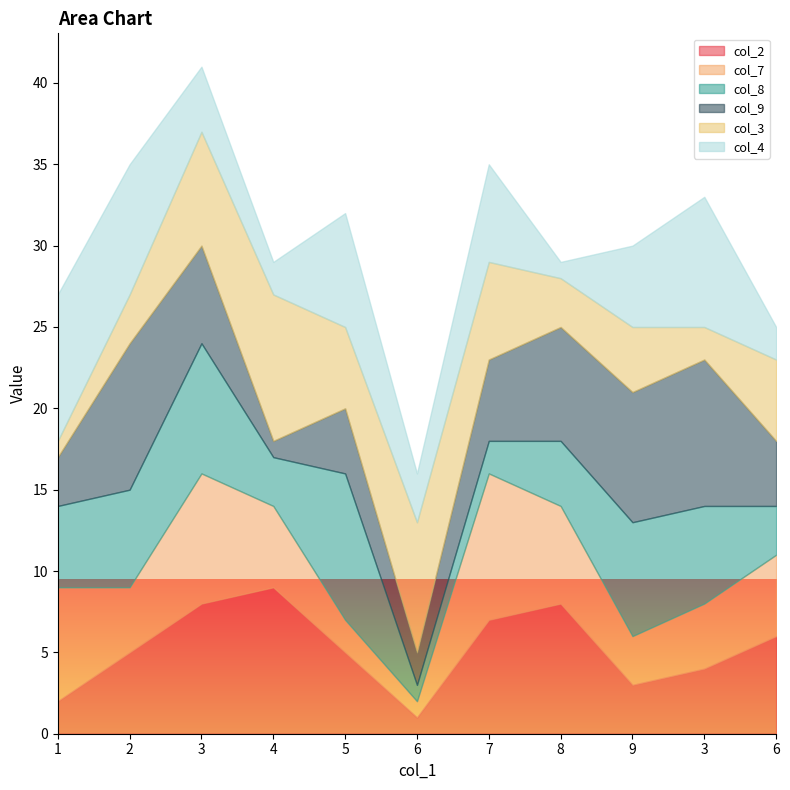

What is the label of the 9th point from the left?

9